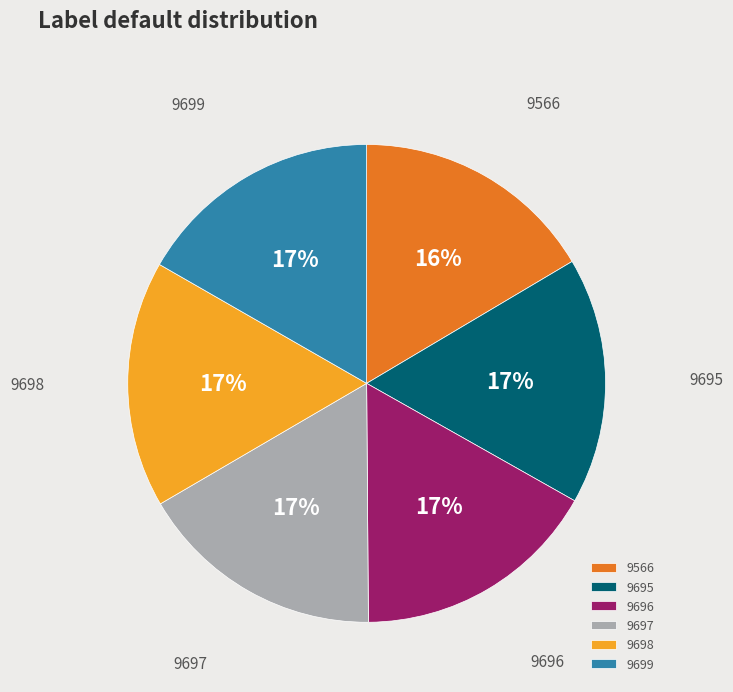

To the nearest percent, what portion does 9566 represent?

16%